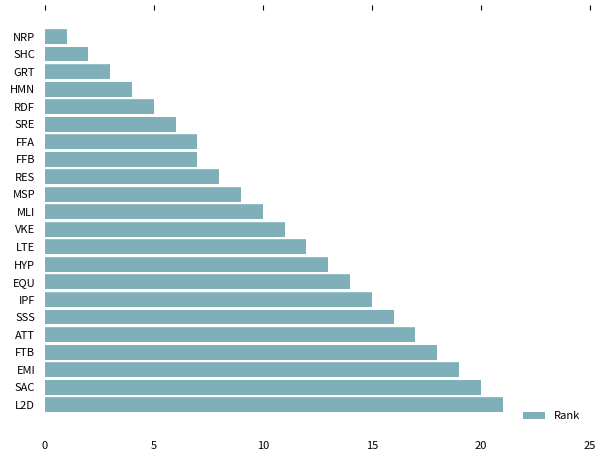

The value at SRE is 6. True or false?

True